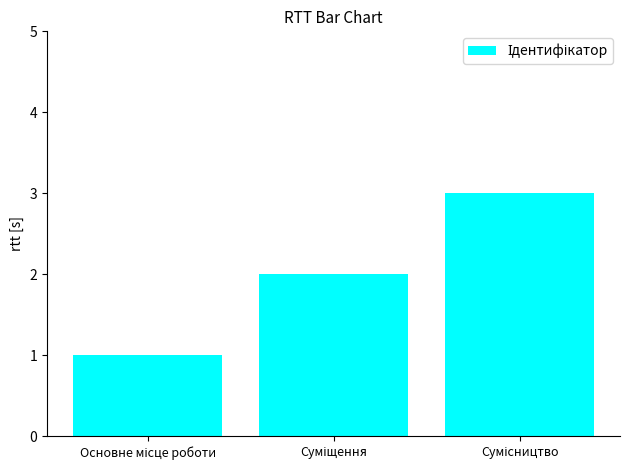

What is the sum of all values?

6